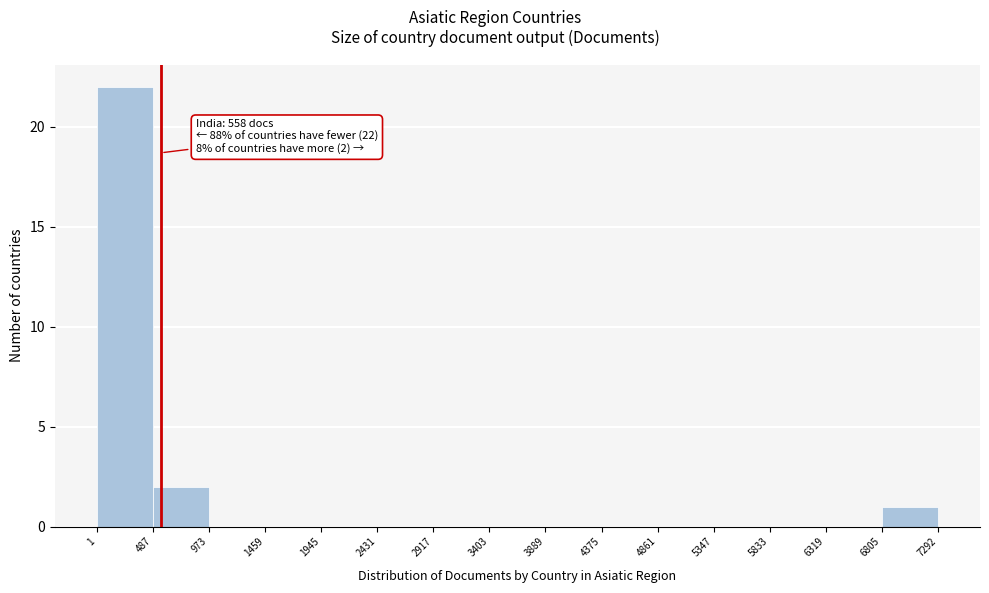

Over which range of the x-axis is the bar tallest?

1 to 487